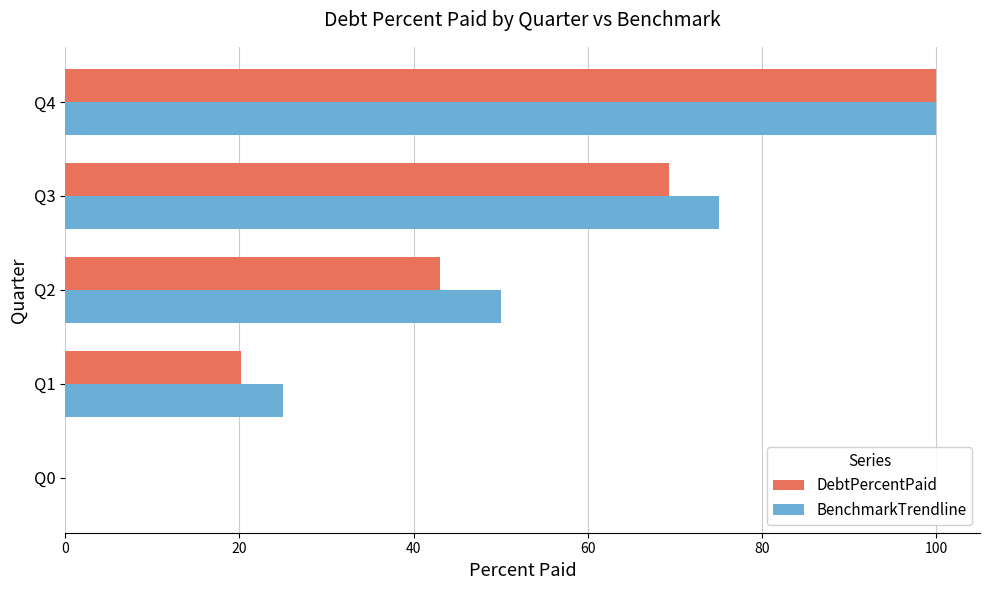

What is the total value across all series at Q3?

144.3